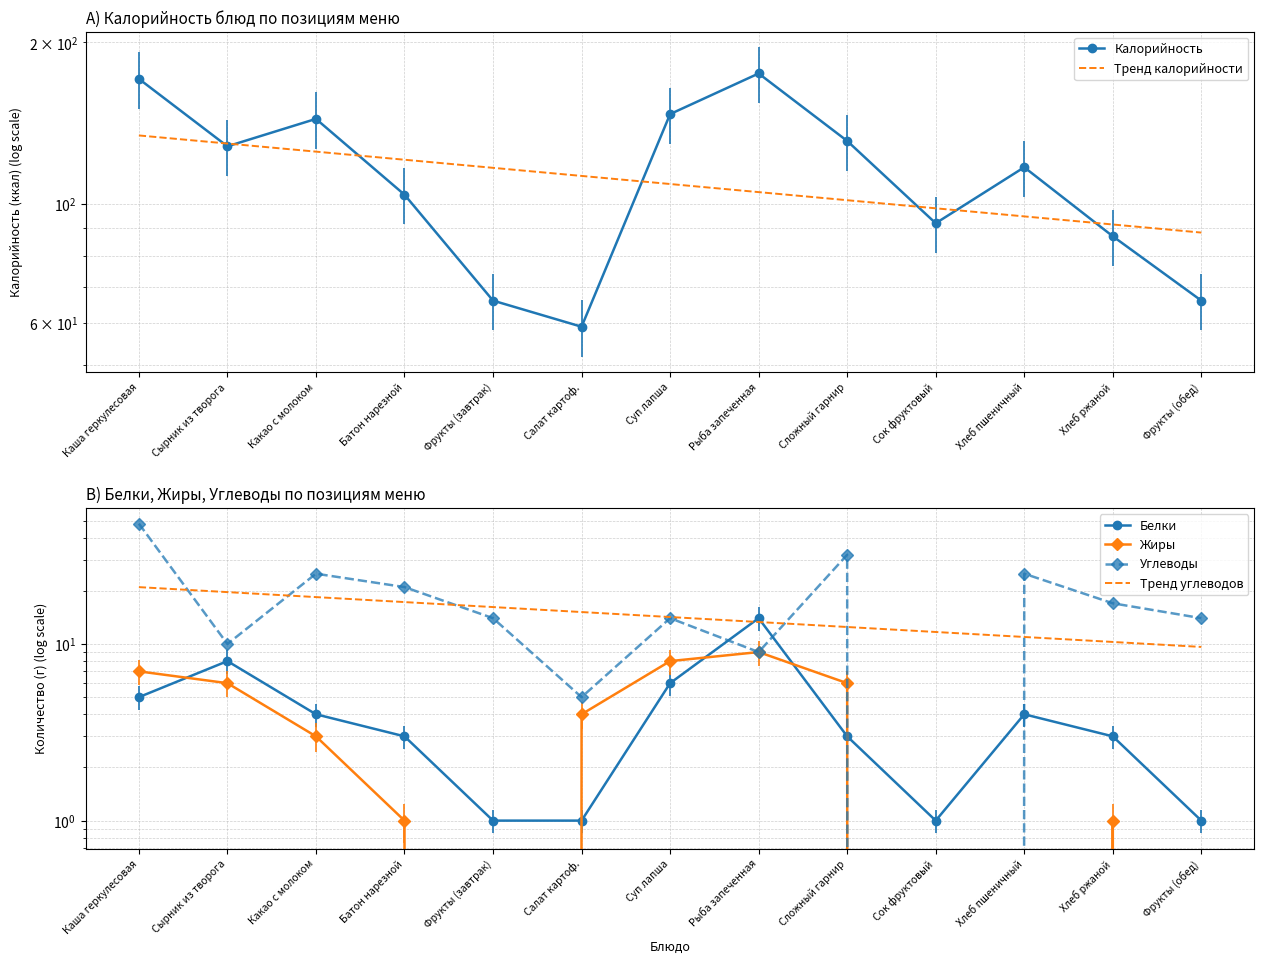

Count the number of data series in this chart.

6